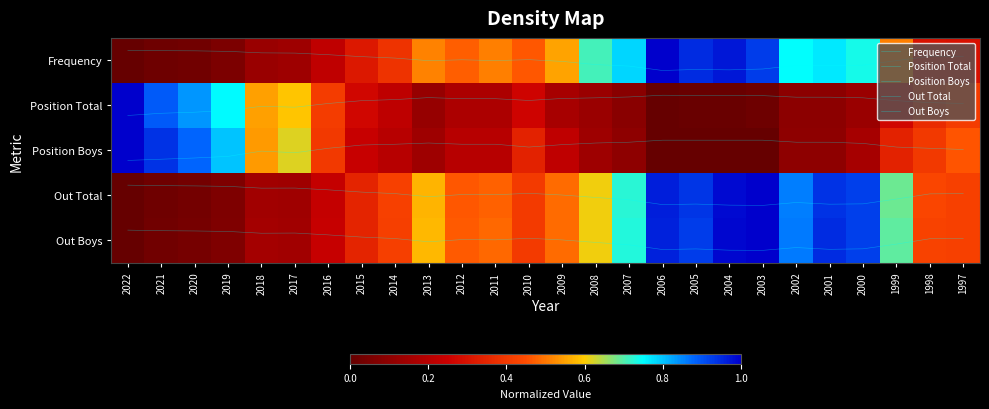

List the labels in order of Position Boys value, largest first.

2022, 2021, 2020, 2019, 2017, 2018, 1997, 2016, 1998, 2010, 1999, 2015, 2009, 2014, 2012, 2011, 2000, 2013, 2008, 2007, 2002, 2001, 2006, 2005, 2004, 2003